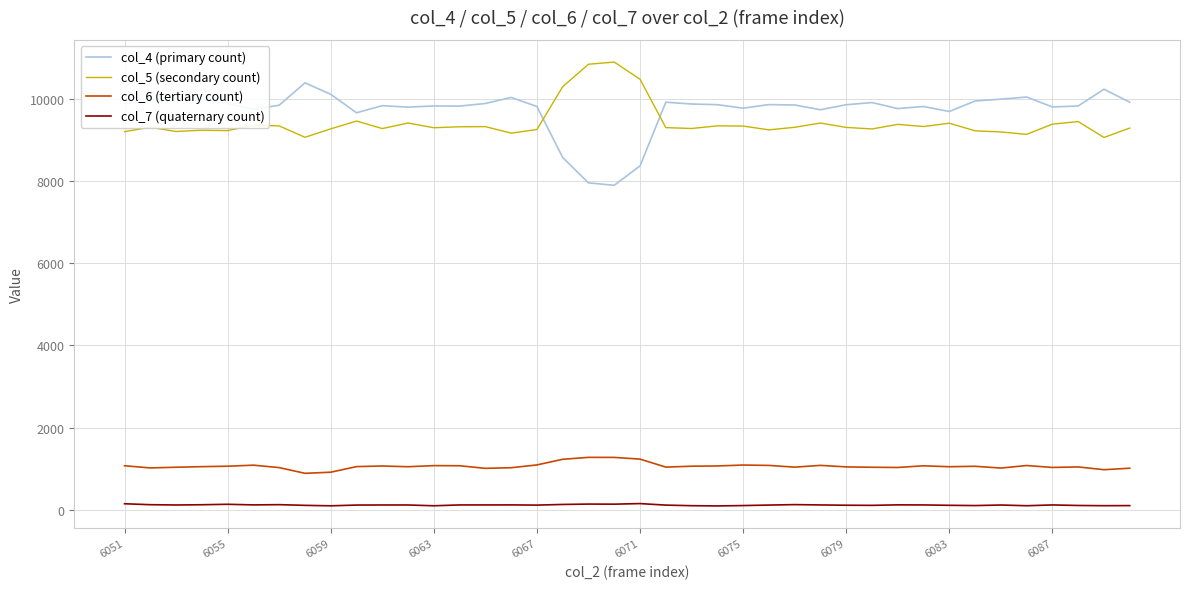

List the series in order of their peak value, highest first.

col_5 (secondary count), col_4 (primary count), col_6 (tertiary count), col_7 (quaternary count)